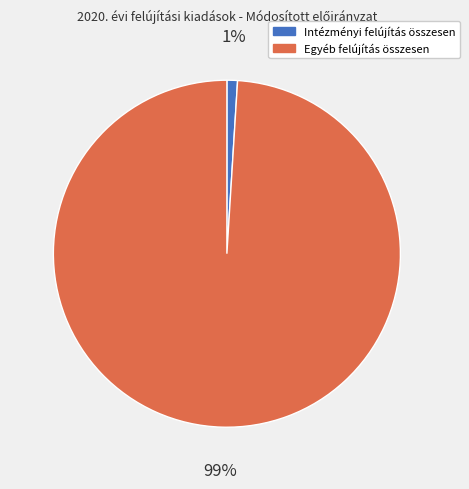

Rank the categories by value from highest to lowest.

Egyéb felújítás összesen, Intézményi felújítás összesen